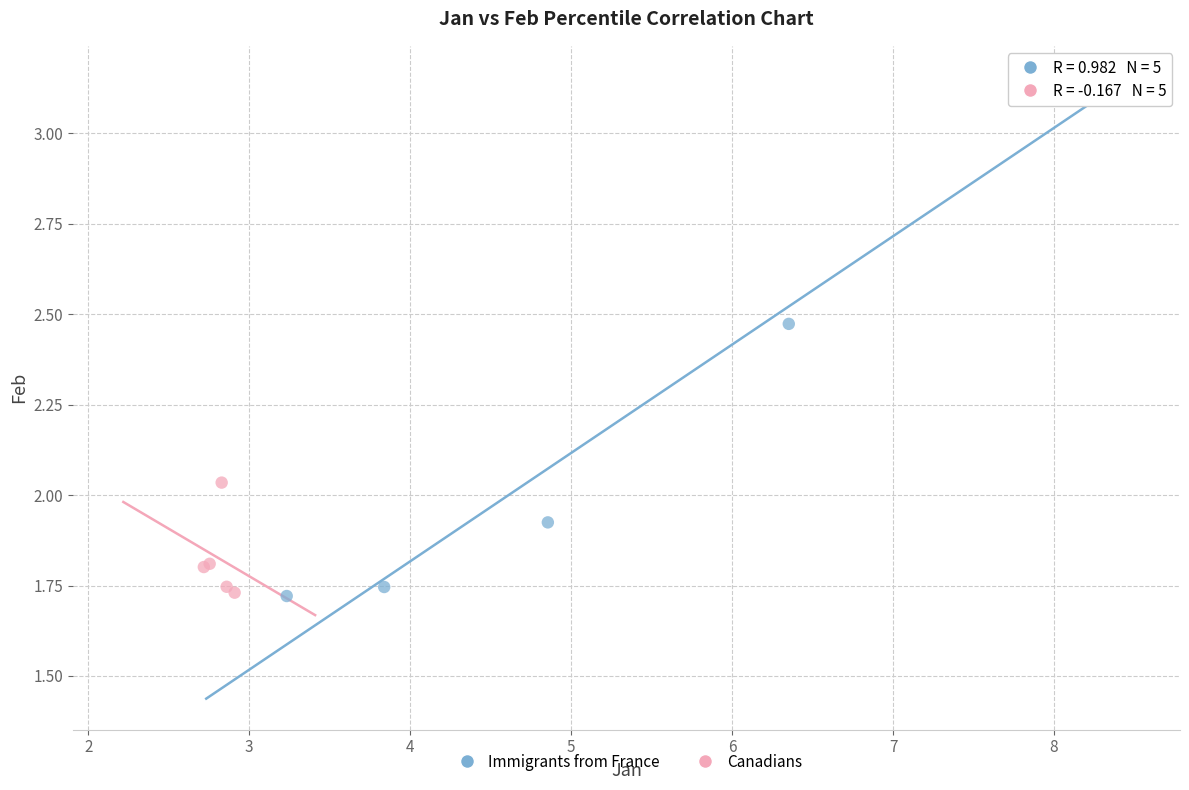

Which series contains the highest Y value?

Immigrants from France